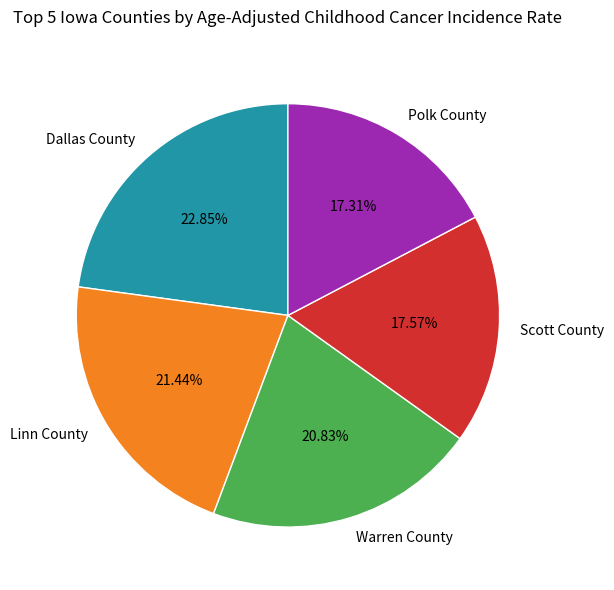

To the nearest percent, what portion does Dallas County represent?

23%